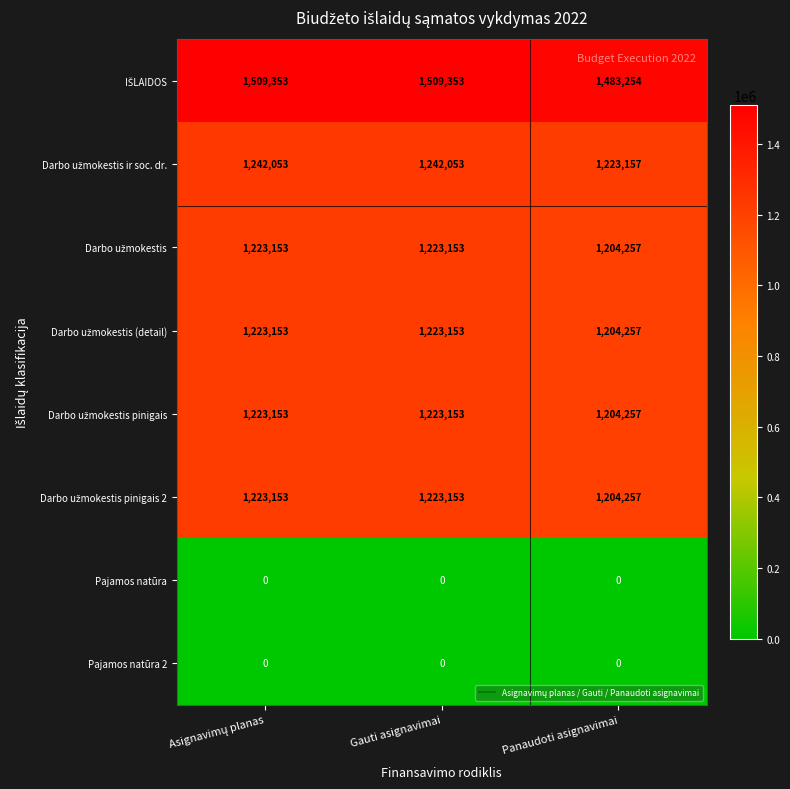

What is the total value across all series at Panaudoti asignavimai?

7523439